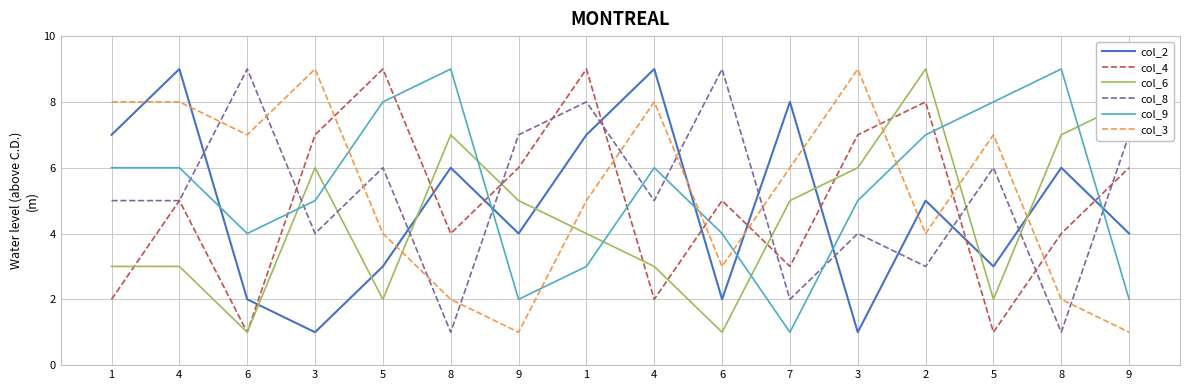

True or false: col_4 has a value of 5 at 2.

False